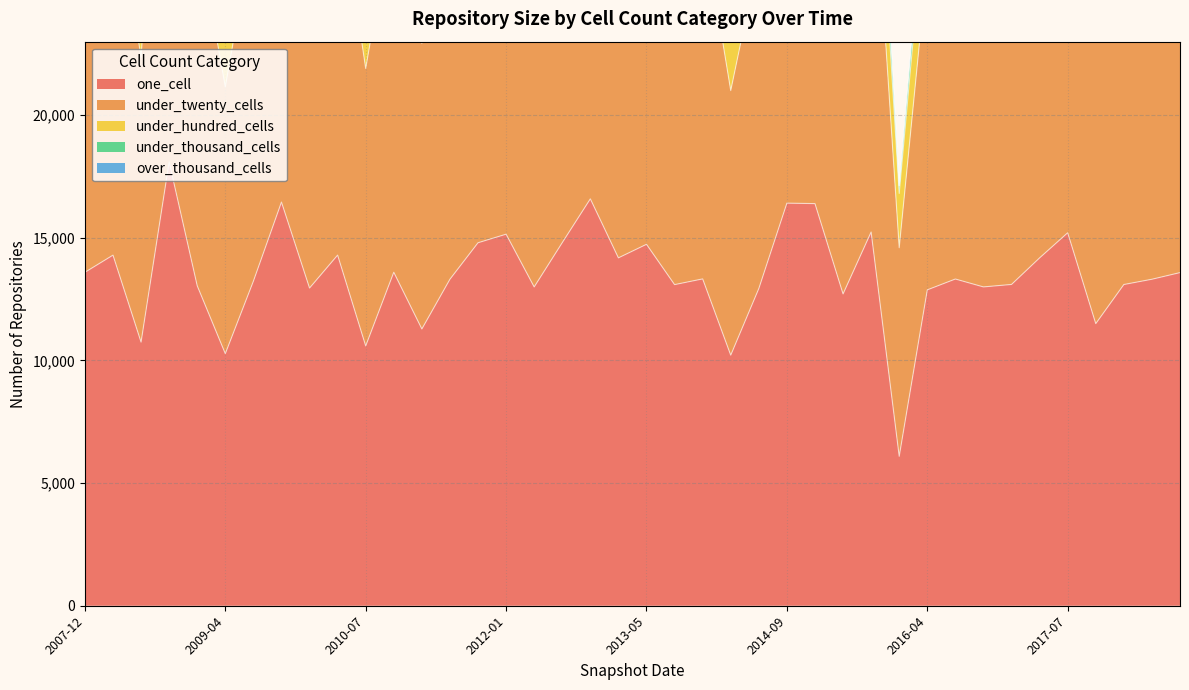

True or false: under_thousand_cells and one_cell cross at least once.

False